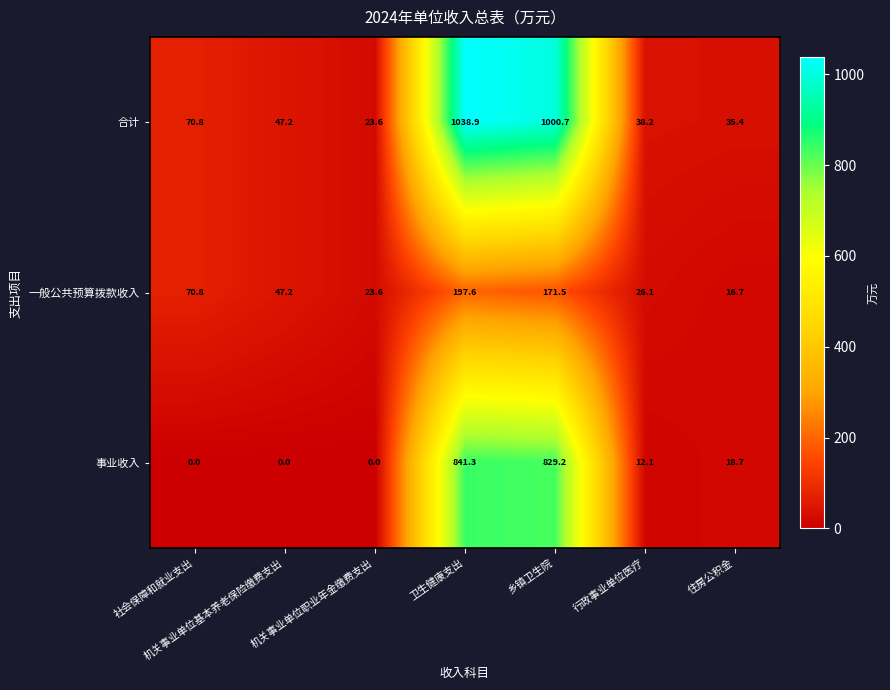

At which category is the sum across all series the highest?

卫生健康支出